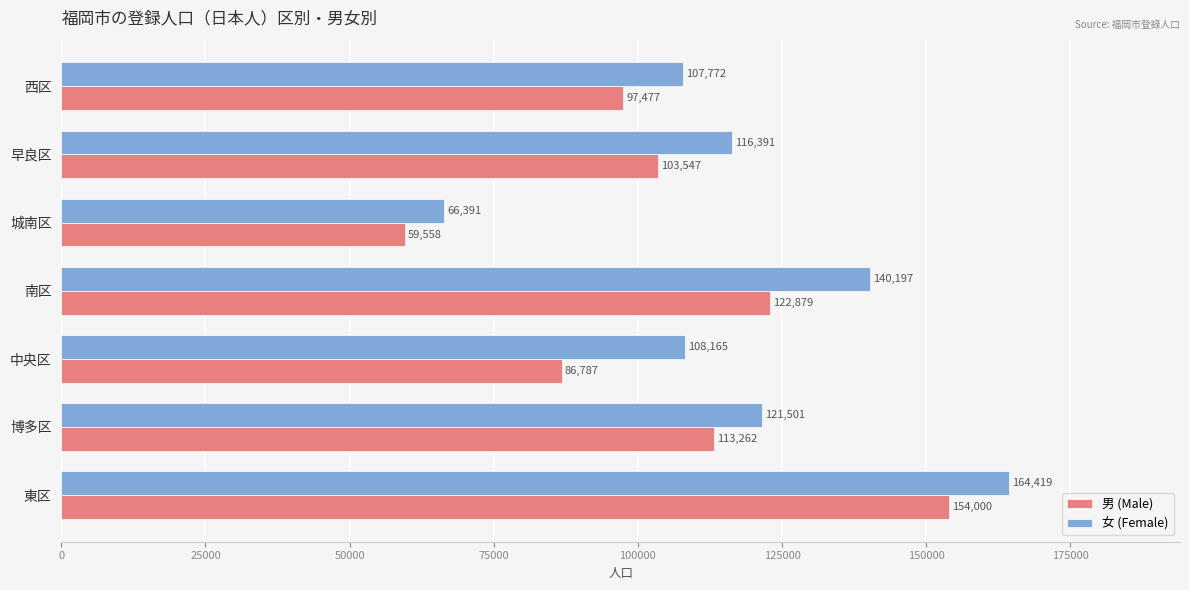

List the labels in order of 男 (Male) value, smallest first.

城南区, 中央区, 西区, 早良区, 博多区, 南区, 東区